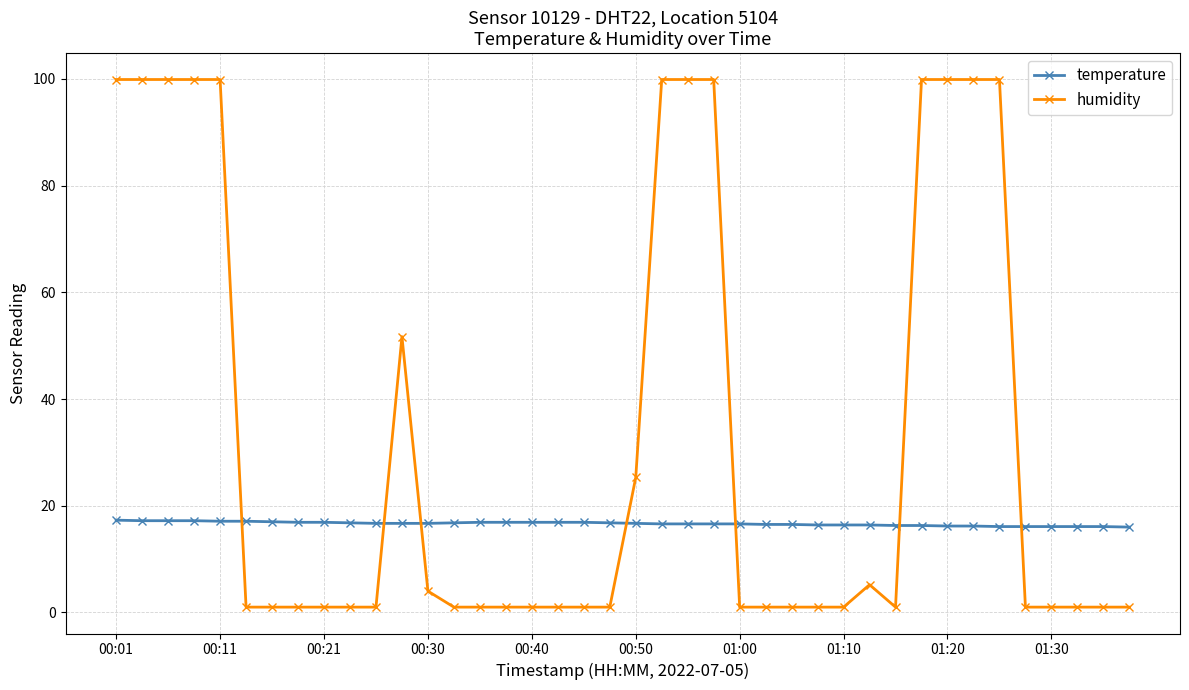

Which series has the widest spread of values?

humidity